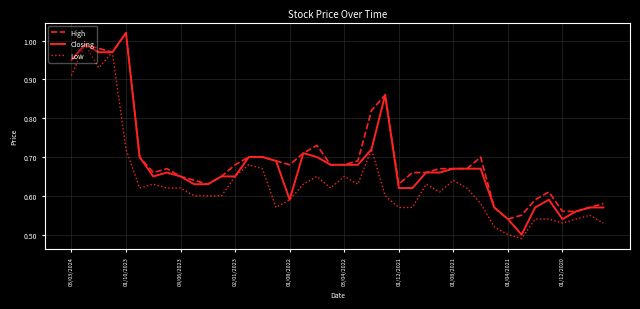

List the series in order of their overall mean, highest first.

High, Closing, Low